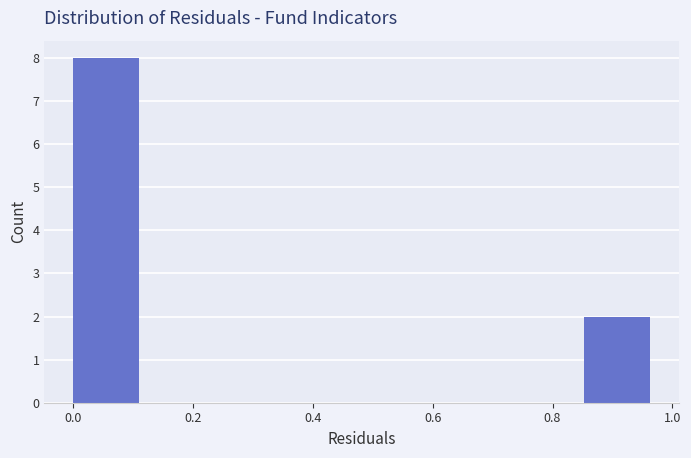

What is the height of the bar covering 0.00 to 0.12 on the x-axis? Neither the bar edges nor the heights are printed on the chart, so give them approximately, as read against the axes.

8